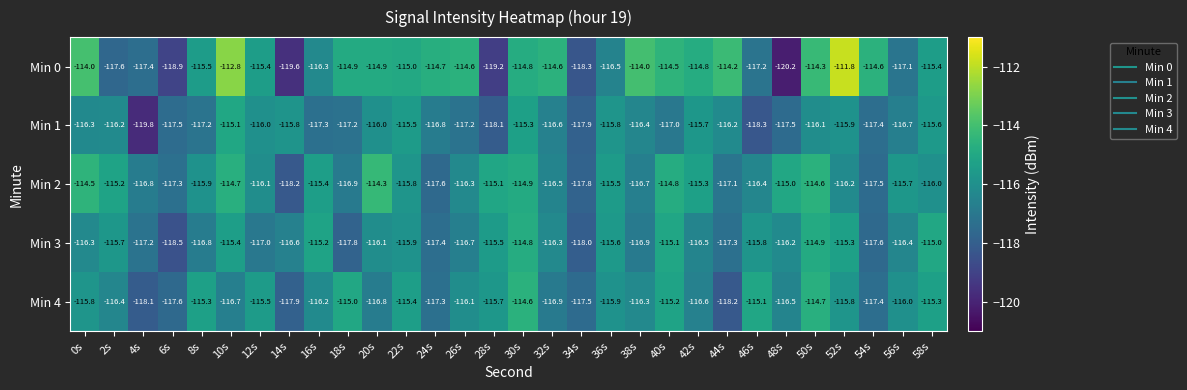

What is the difference between the highest and lowest values at 46s?

3.2